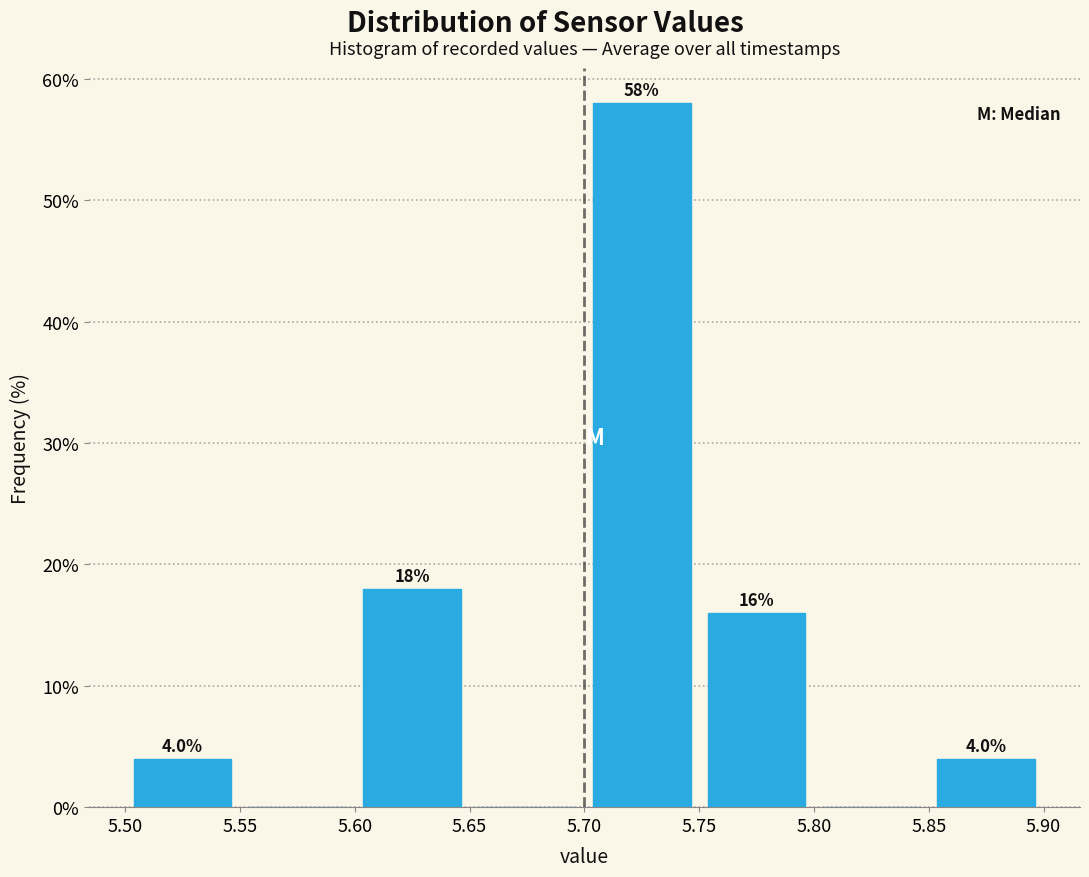

Which range on the x-axis has the tallest bar?

5.70 to 5.75